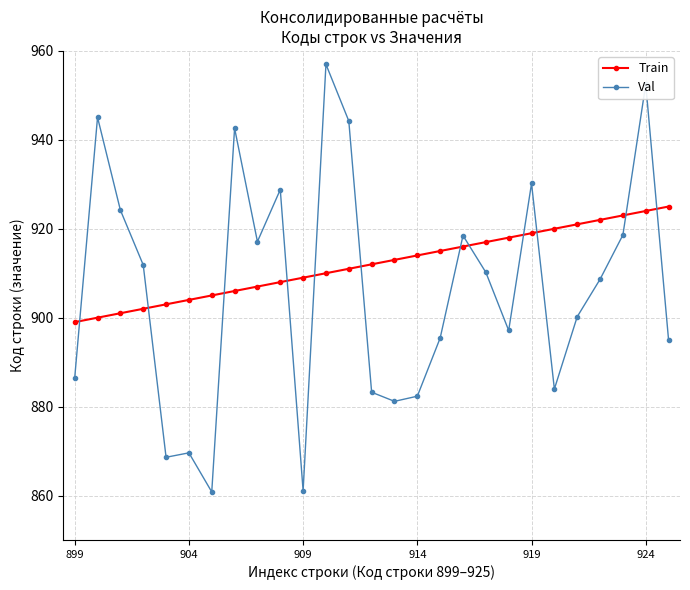

What is the smallest value displayed?

860.8